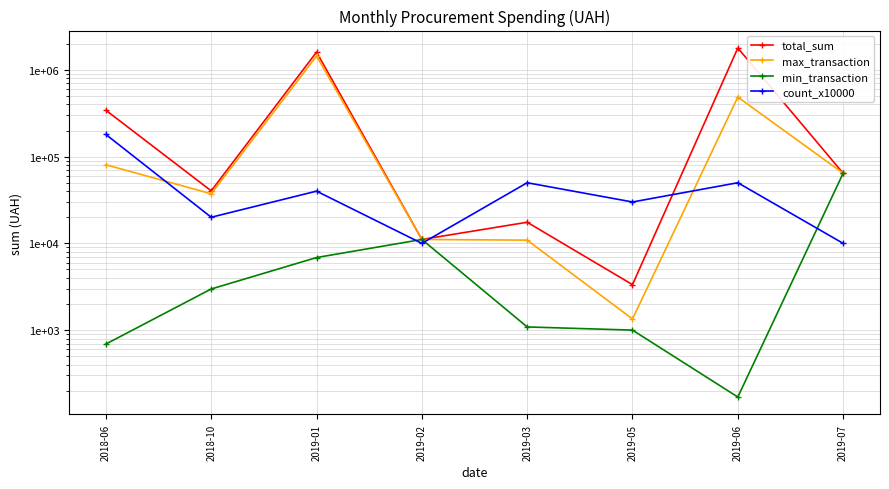

What is the minimum value for count_x10000?

10000.0